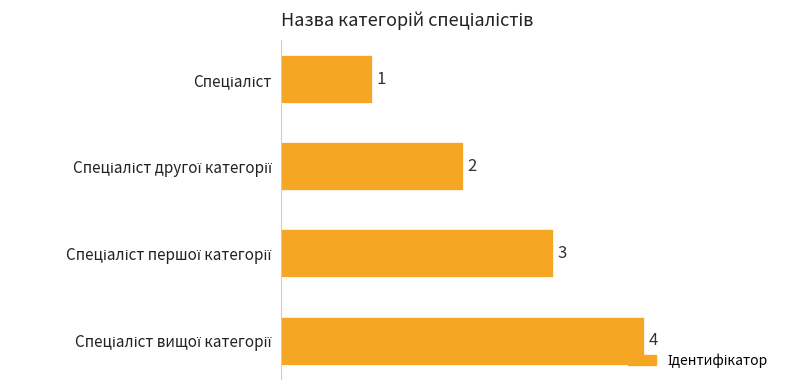

What is the sum of all values?

10